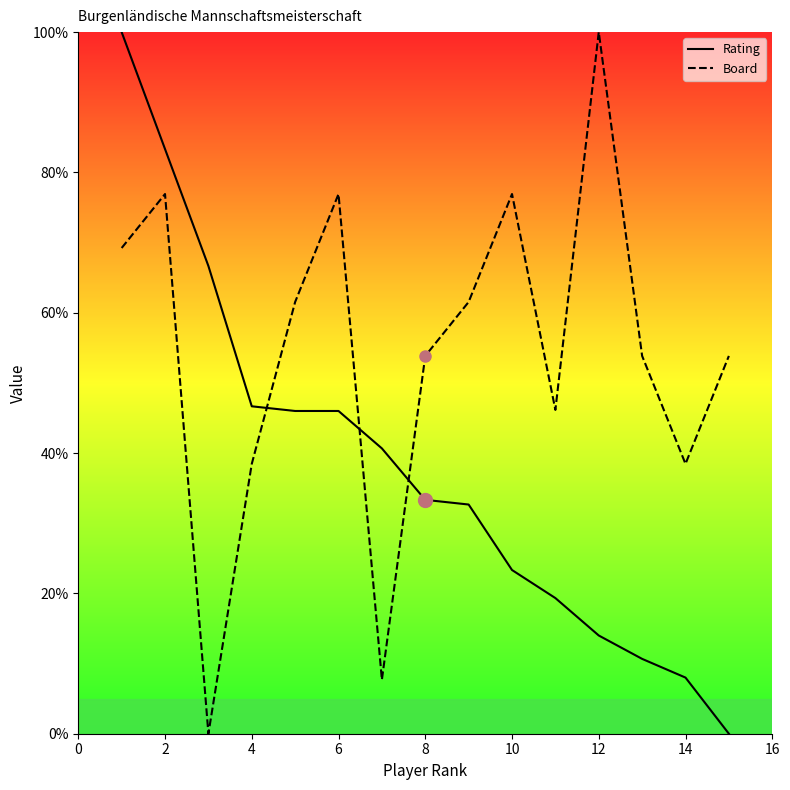

True or false: Board has a value of 100.0 at 12.

True